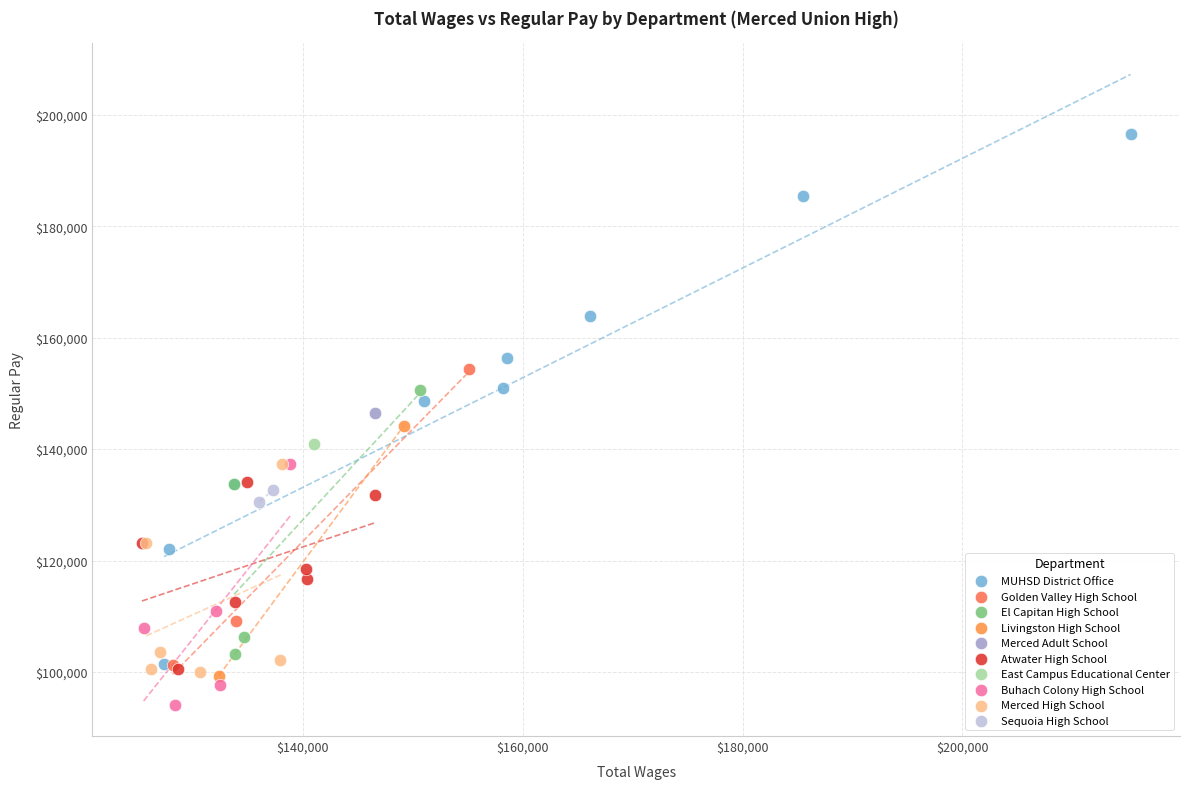

Which series reaches the minimum Y coordinate?

Buhach Colony High School